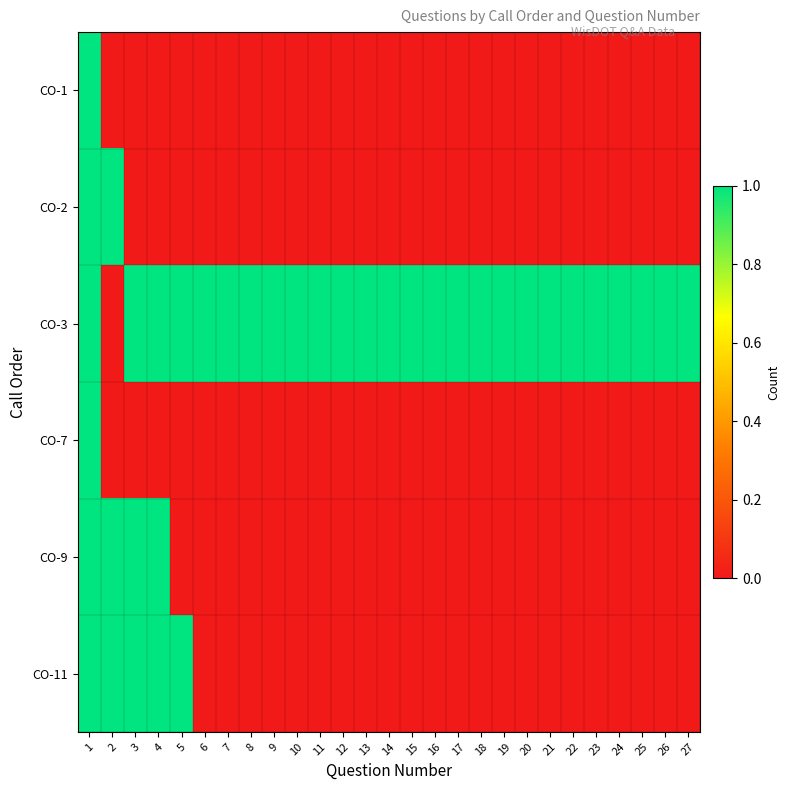

At how many categories does at least one series exceed 0?

27